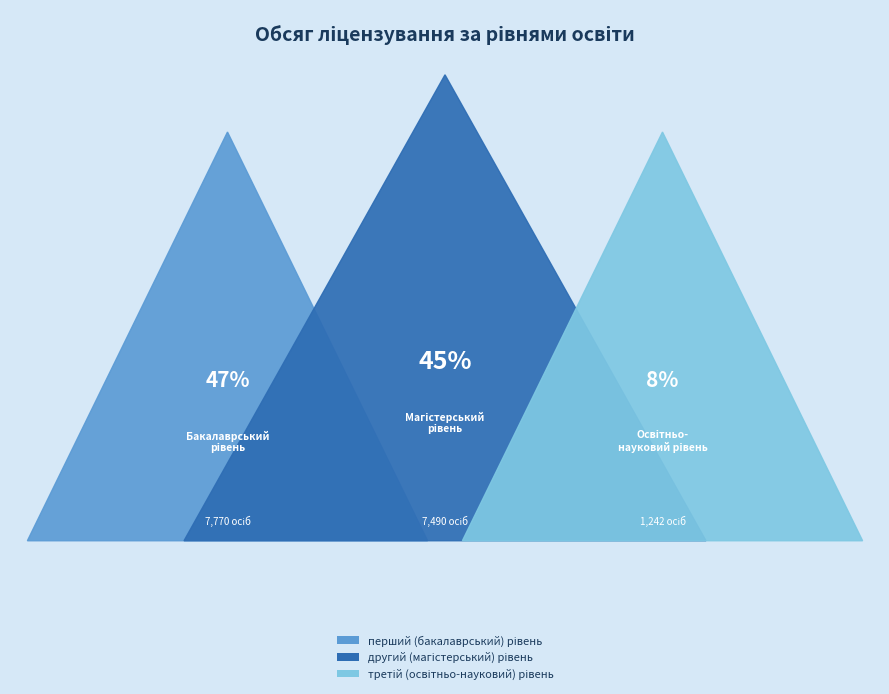

Rank the categories by value from highest to lowest.

перший (бакалаврський) рівень, другий (магістерський) рівень, третій (освітньо-науковий) рівень